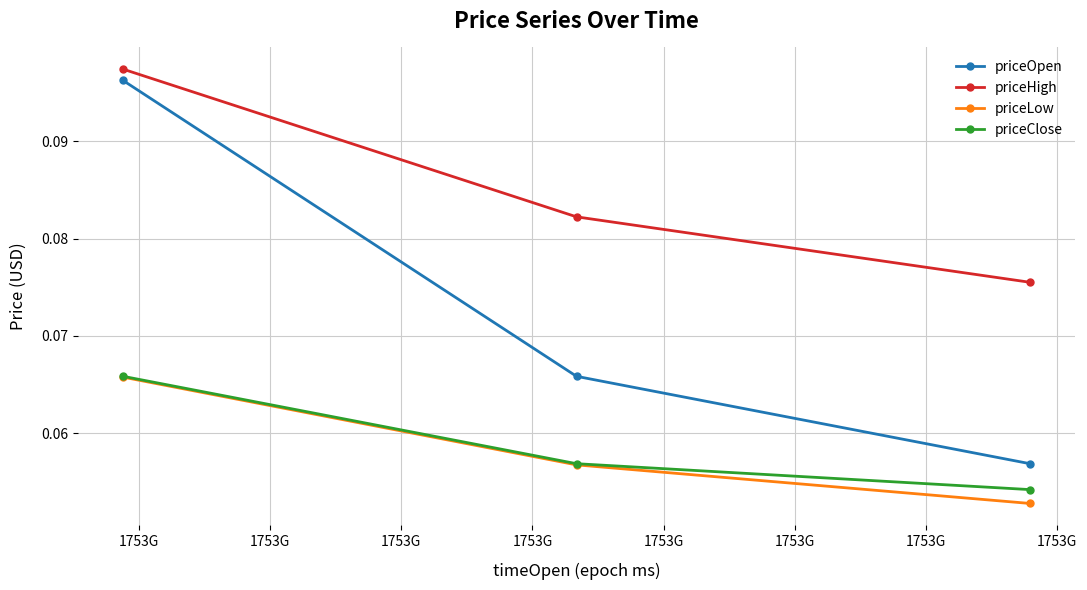

Which series has the largest total across all categories?

priceHigh